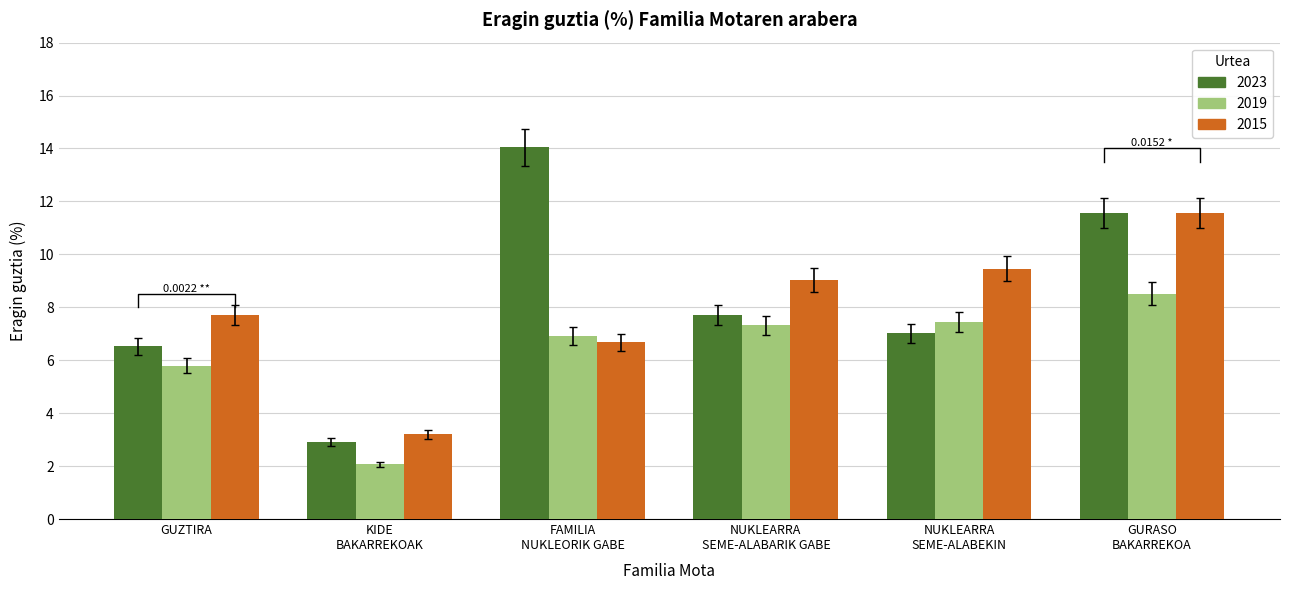

What is the total value across all series at GUZTIRA?

19.0